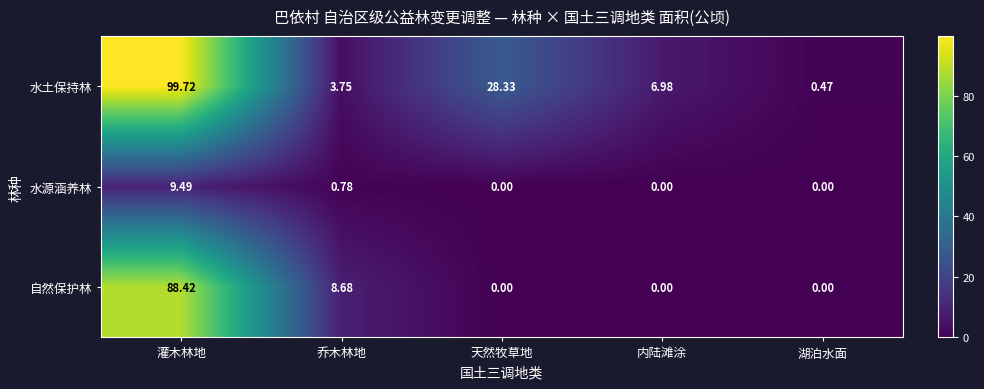

At which category is the sum across all series the highest?

灌木林地